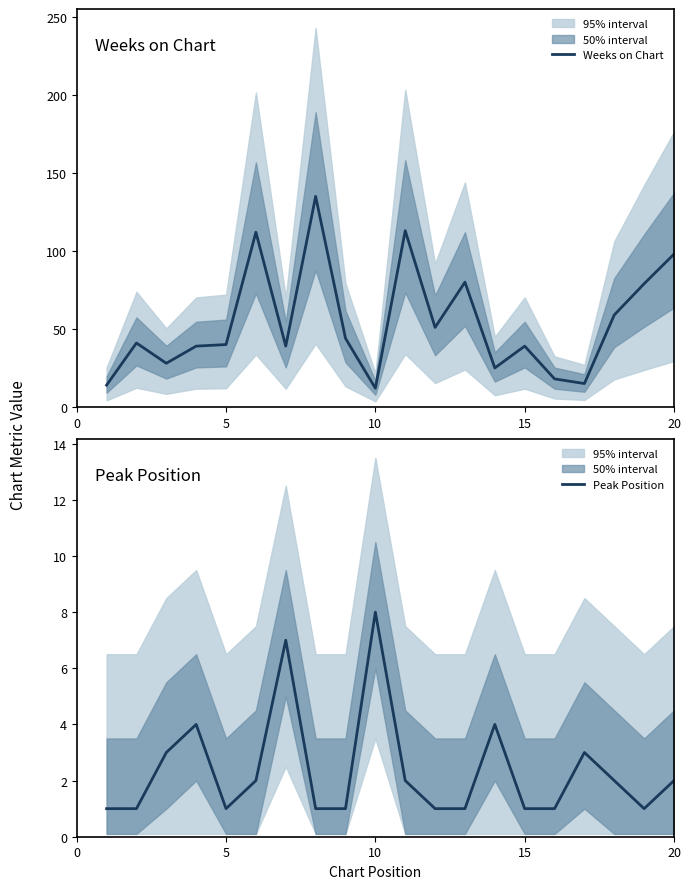

What is the maximum value for Weeks on Chart?

135